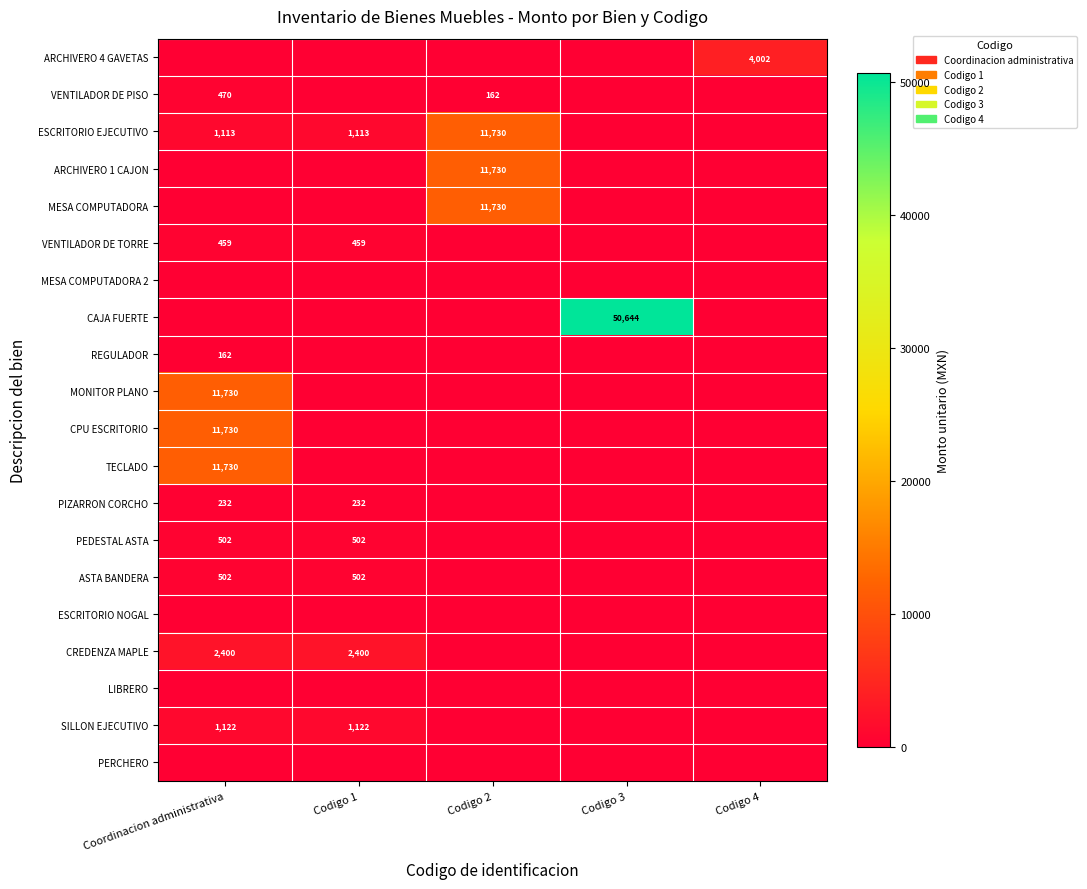

How many data points does each series have?

5